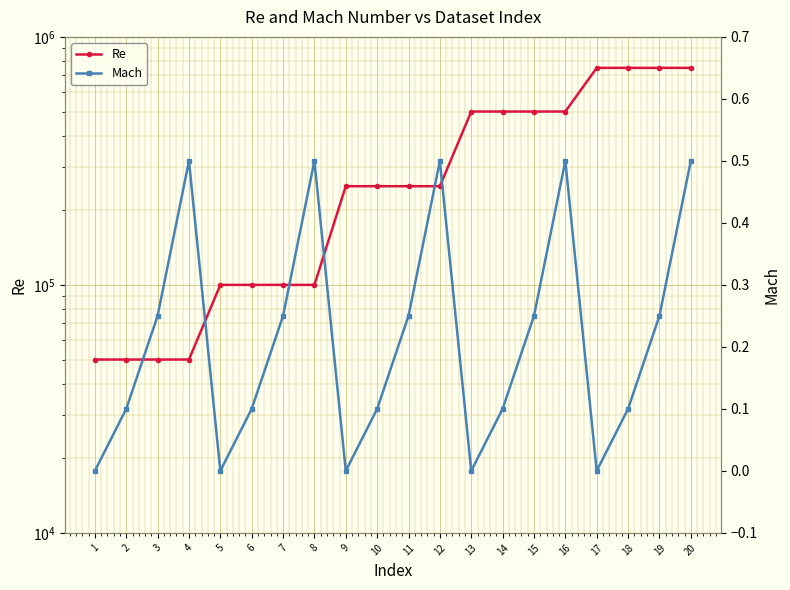

List the labels in order of Re value, largest first.

17, 18, 19, 20, 13, 14, 15, 16, 9, 10, 11, 12, 5, 6, 7, 8, 1, 2, 3, 4